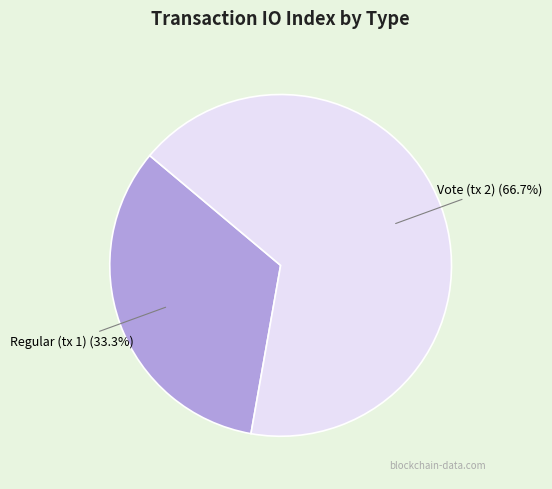

What percentage is the Vote (tx 2) slice, to the nearest percent?

67%